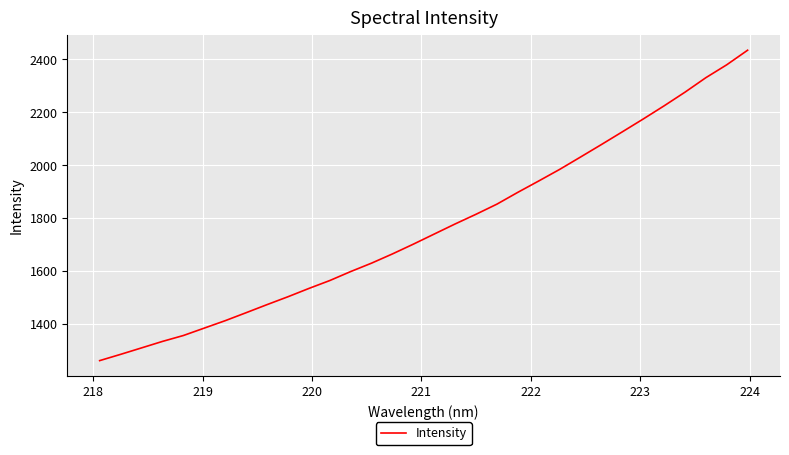

What is the difference between the maximum and minimum values?

1172.4